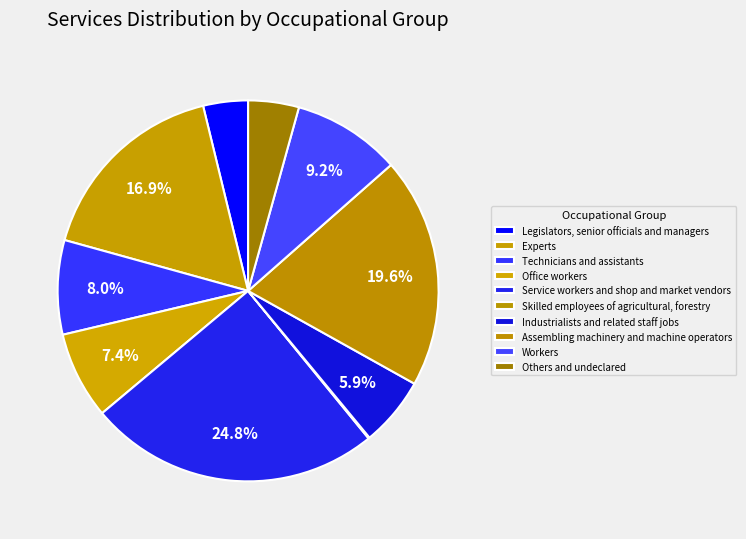

To the nearest percent, what is the combined percentage of Legislators, senior officials and managers and Service workers and shop and market vendors?

29%